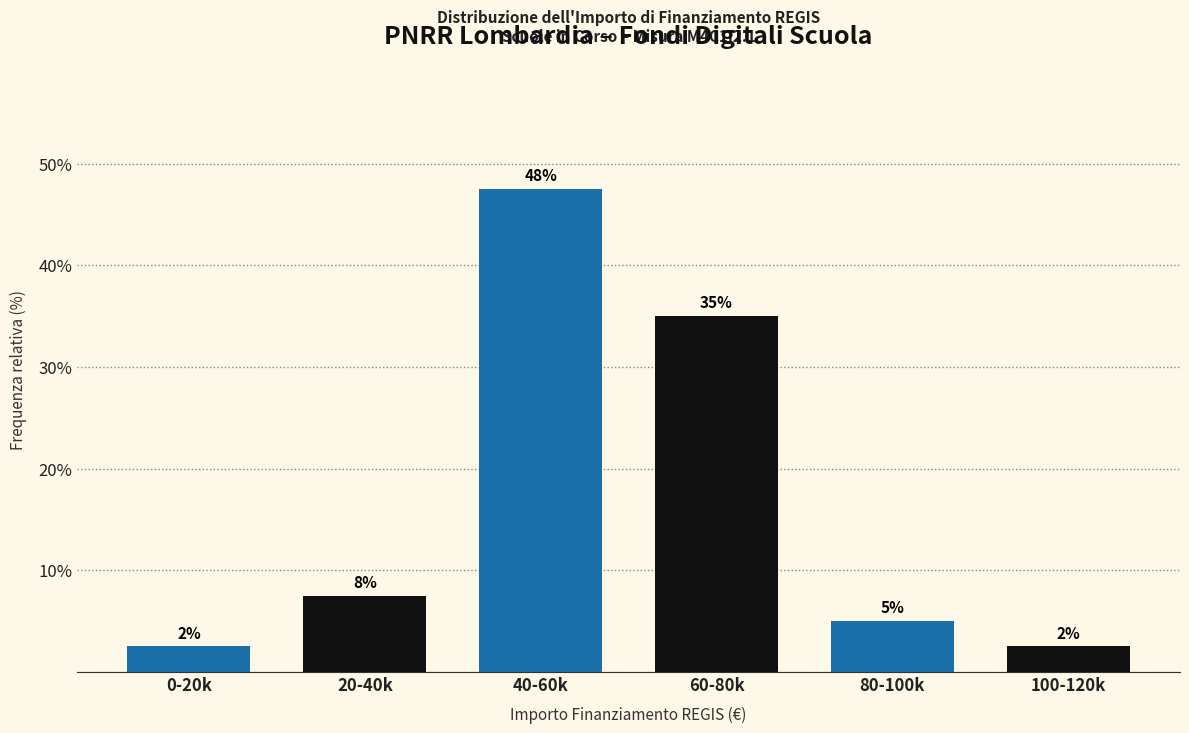

Does the chart contain any negative values?

No